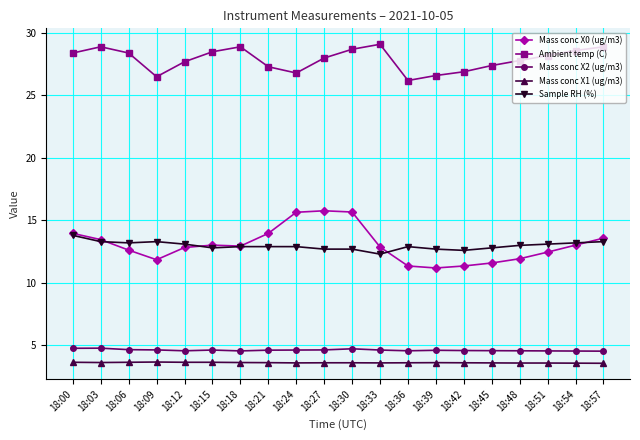

List the series in order of their peak value, lowest first.

Mass conc X1 (ug/m3), Mass conc X2 (ug/m3), Sample RH (%), Mass conc X0 (ug/m3), Ambient temp (C)